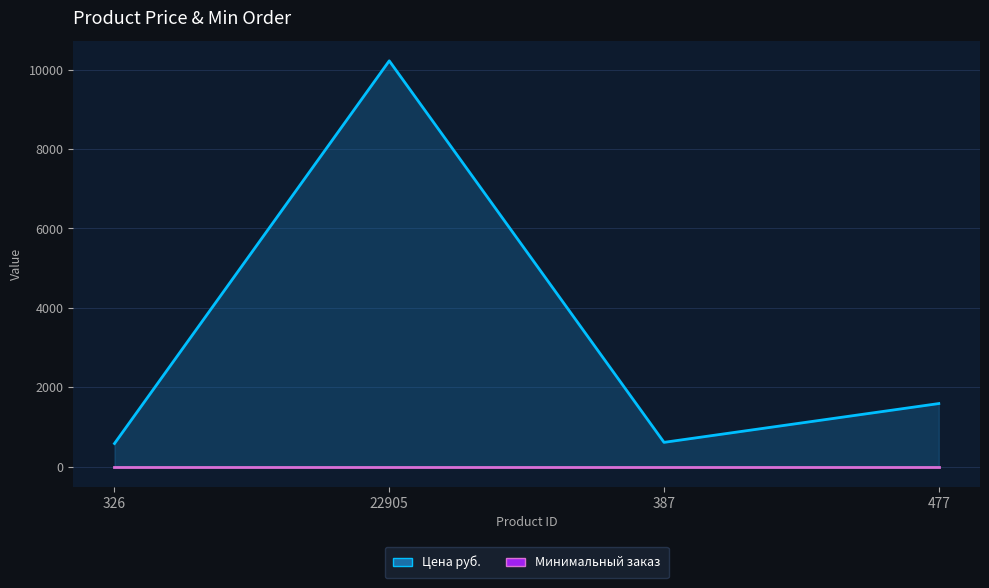

What is the change in value from 387 to 477?

+977